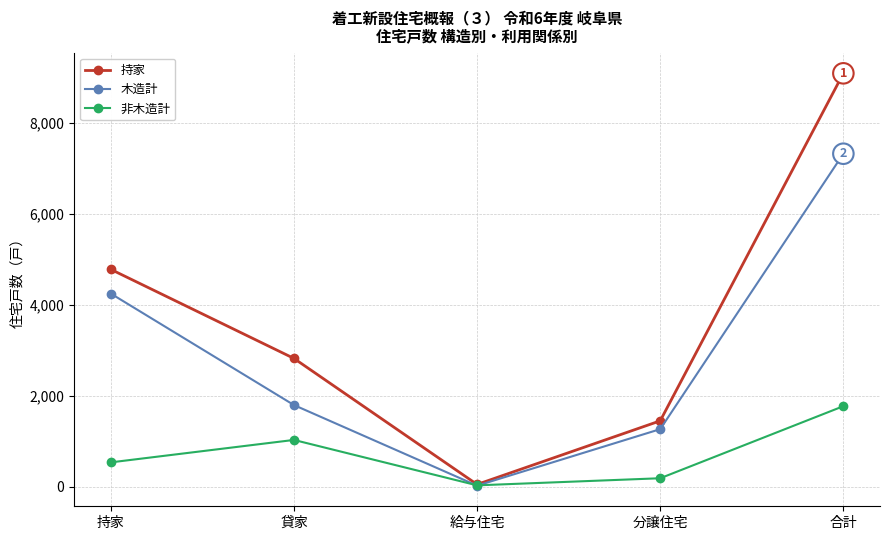

True or false: 持家 has a value of 2817 at 貸家.

True